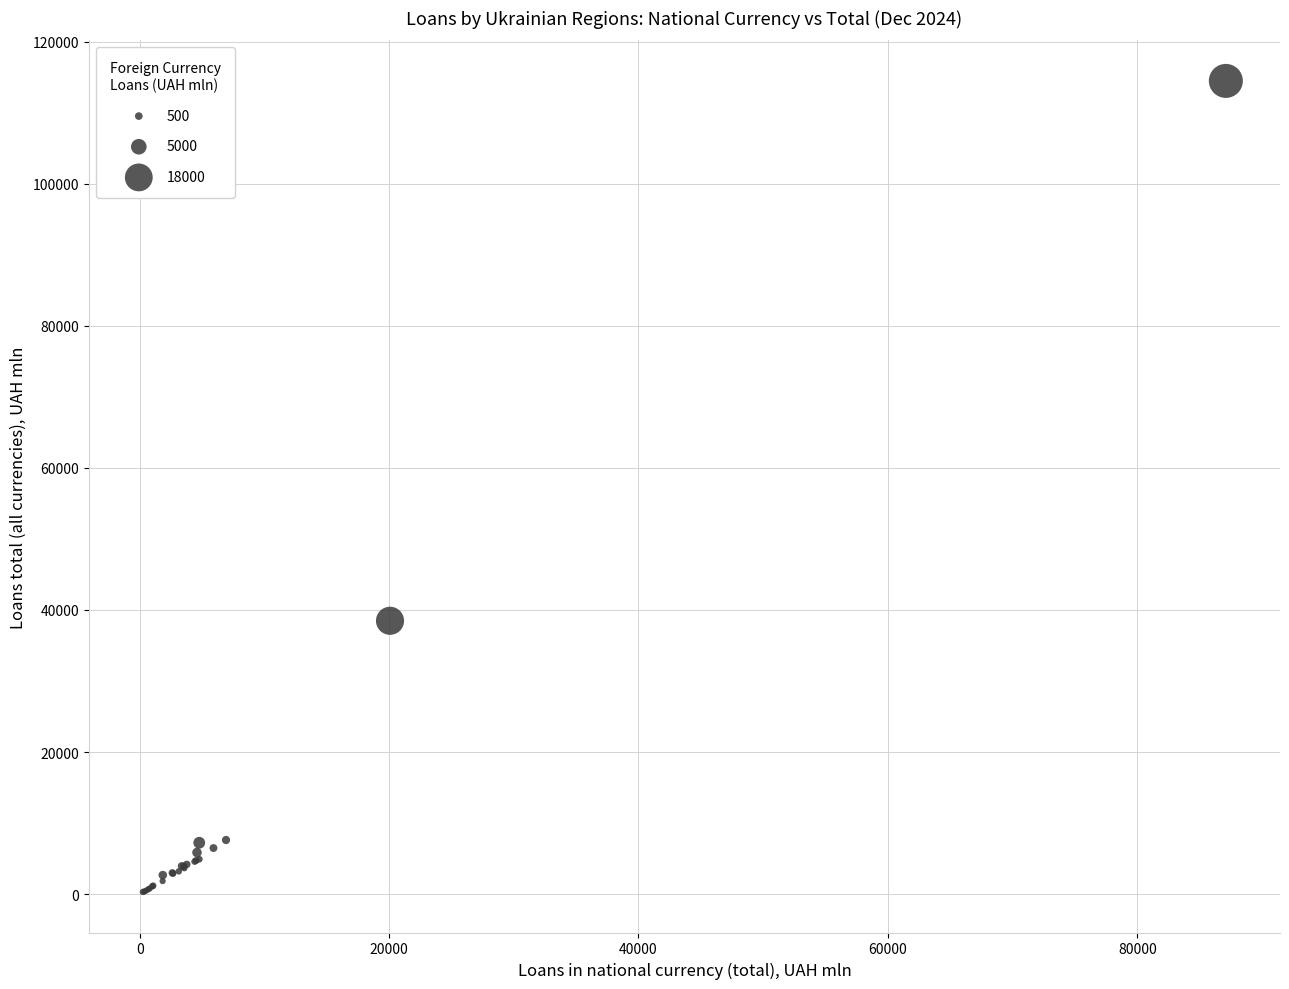

What Y value in the scatter plot is closest to 57390?

38481.4